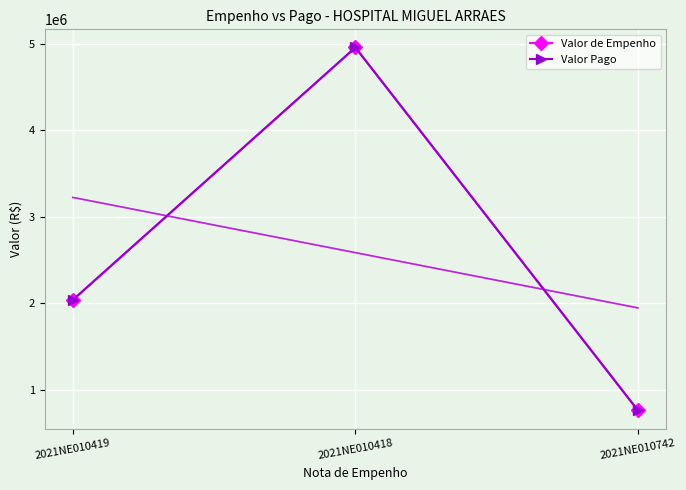

Which series has the widest spread of values?

Valor de Empenho